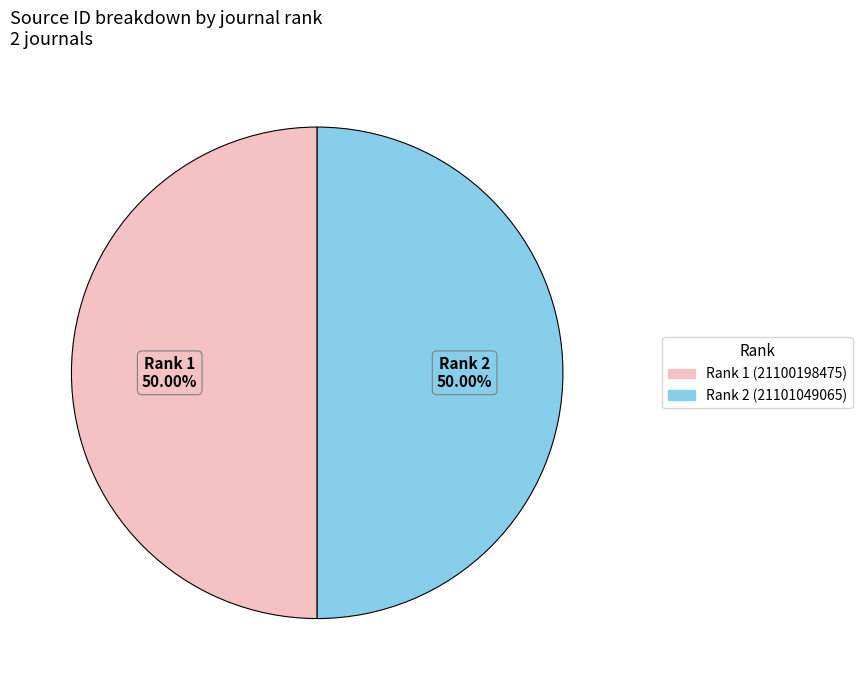

Do Rank 1 (21100198475) and Rank 2 (21101049065) together represent more than half of the pie?

Yes